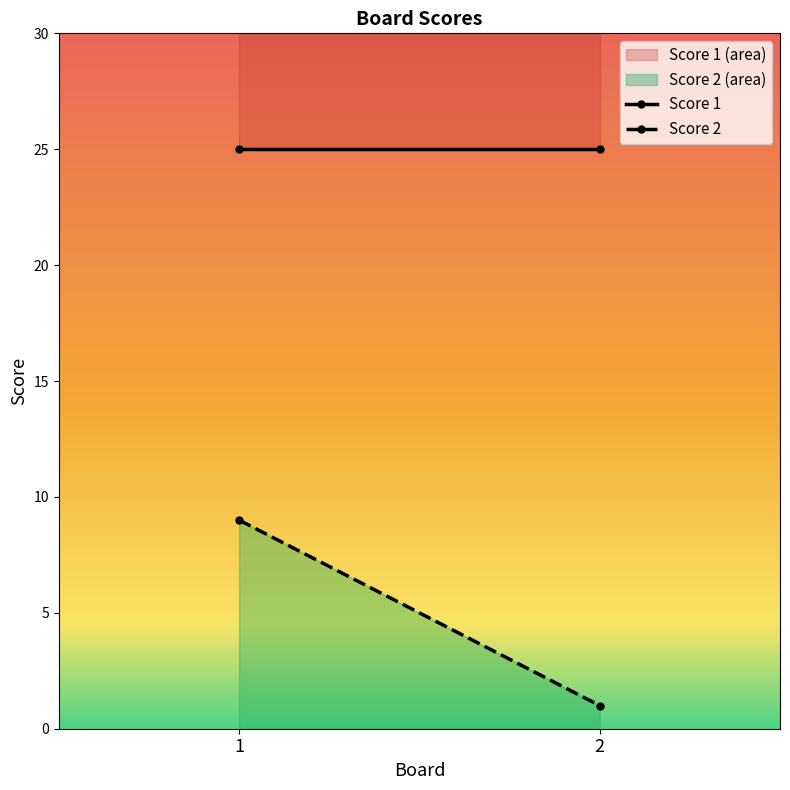

At which label is Score 2 closest to 5?

1